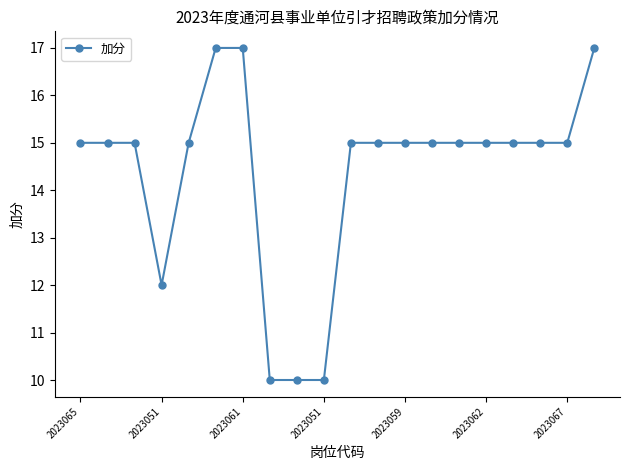

What is the greatest value displayed?

17